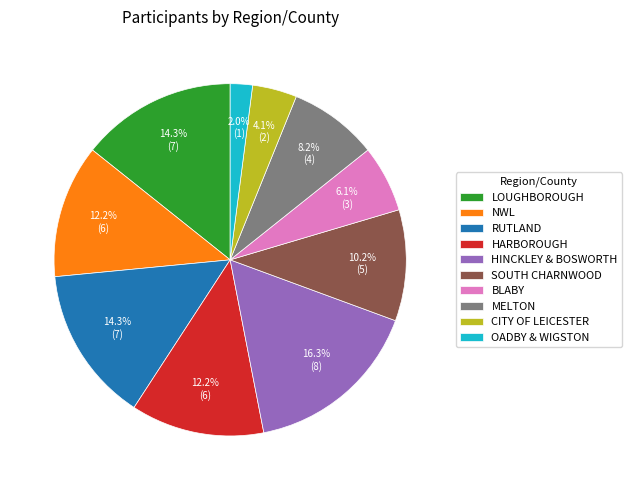

Between OADBY & WIGSTON and SOUTH CHARNWOOD, which is larger?

SOUTH CHARNWOOD